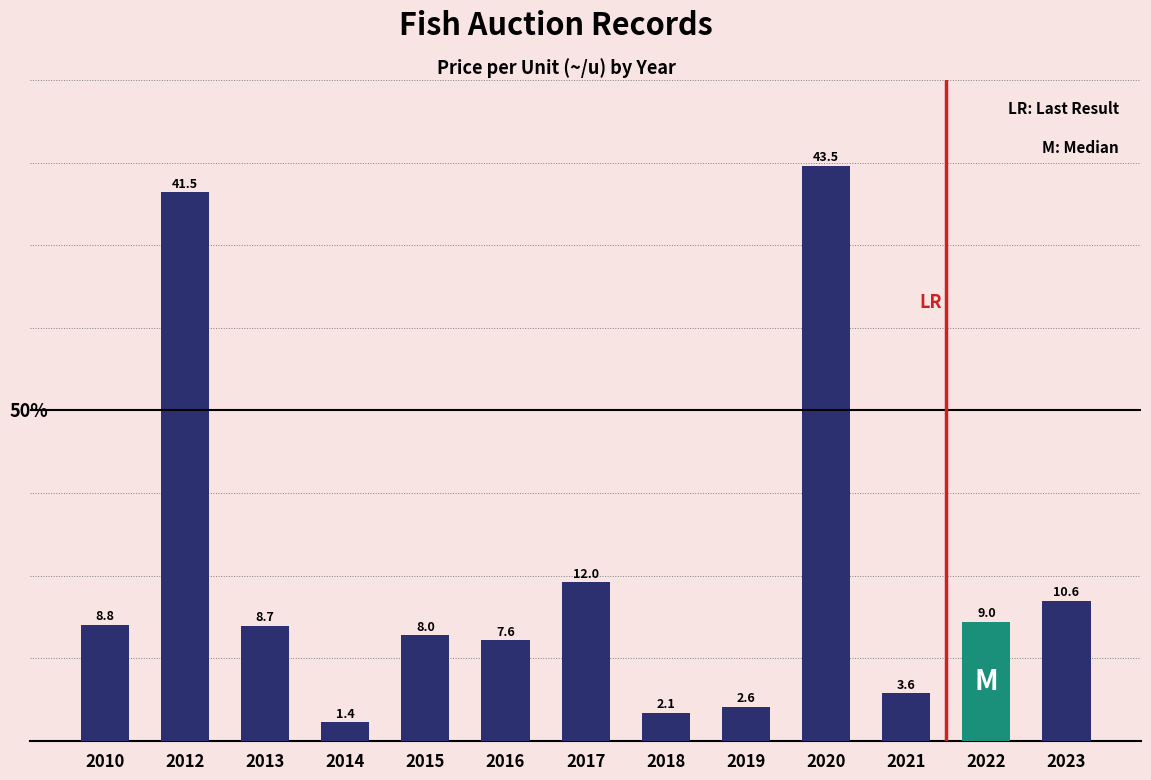

Is it true that the value at 2022 is 9.0?

True